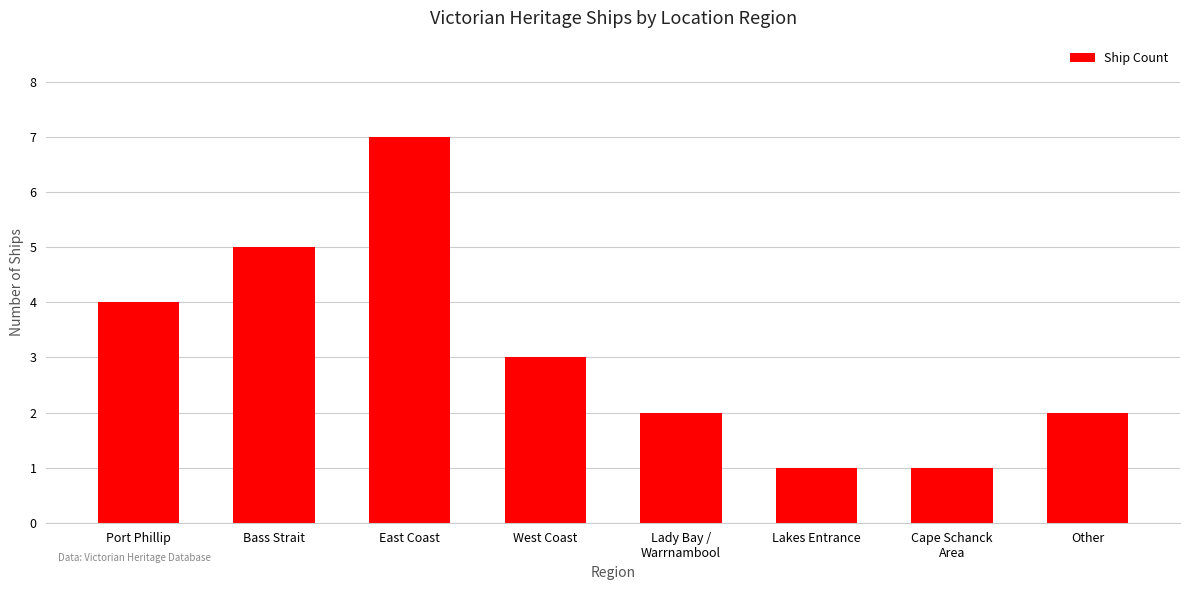

Reading right to left, what are all the values shown in this chart?

2	1	1	2	3	7	5	4